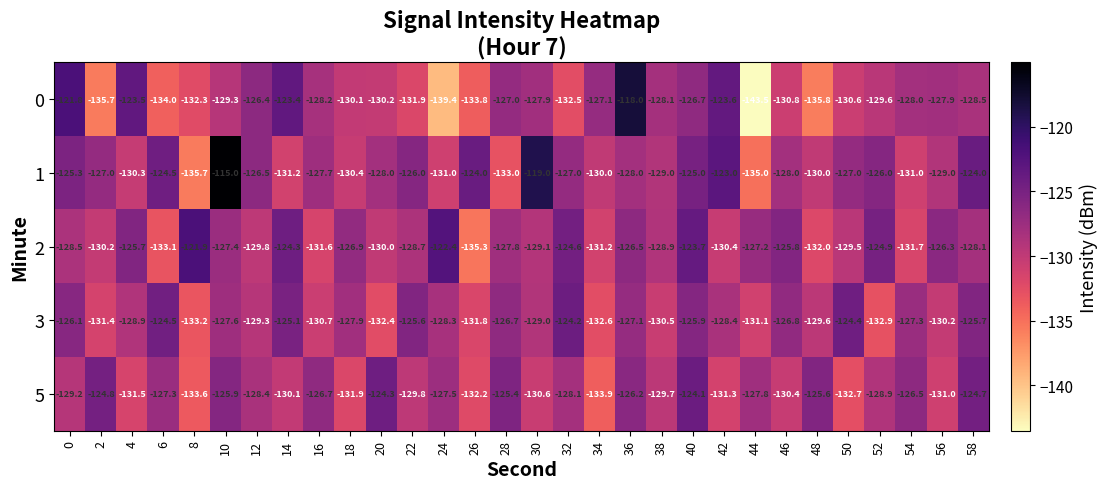

Between 16 and 54, which series saw the biggest shift?

3